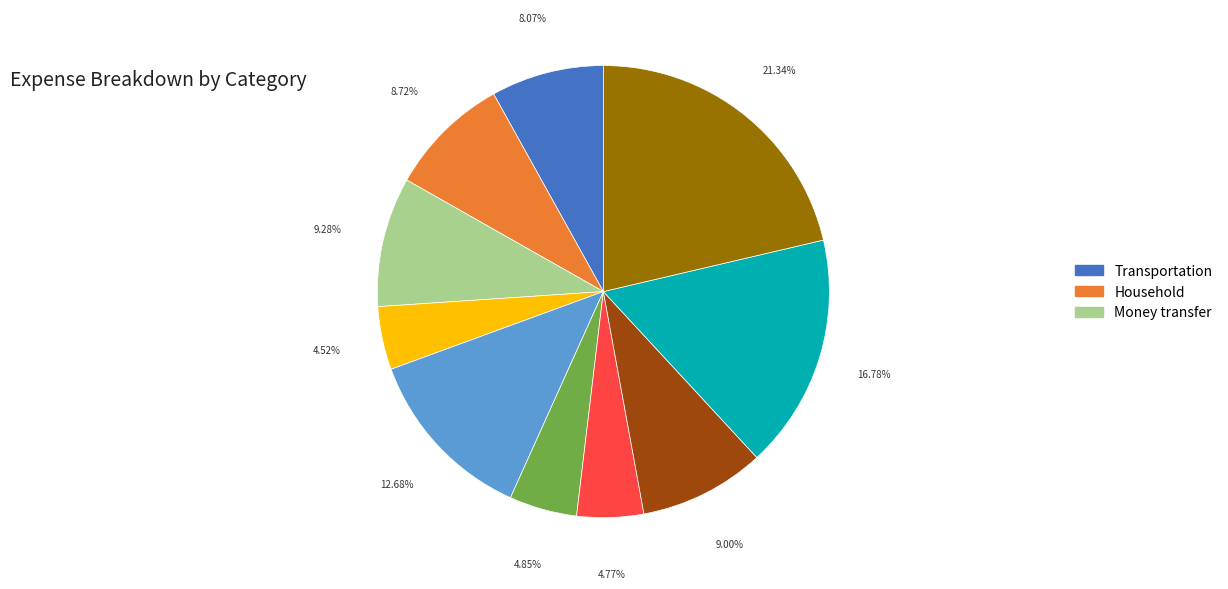

Does any single category account for the majority?

No